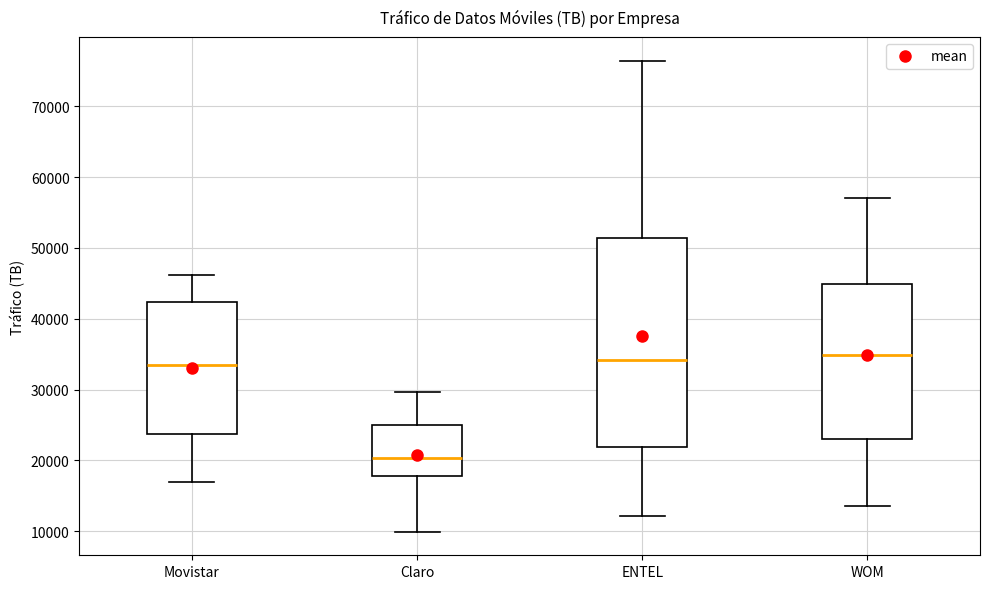

Where does the lower whisker of the box for WOM end on the y-axis? The values are not printed on the chart, so give them approximately, as read against the axis.

14000